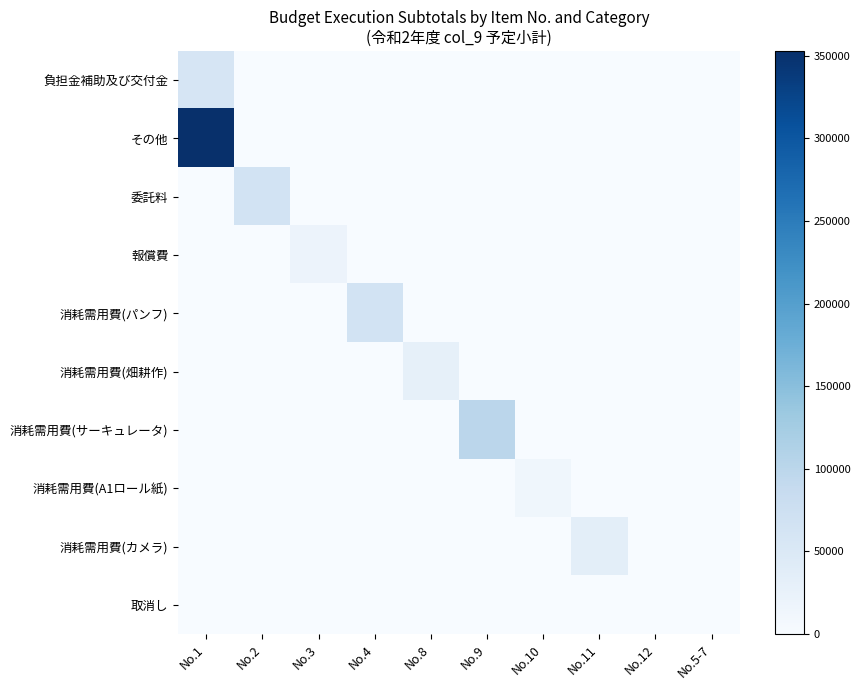

Reading left to right, extract all data points from this chart.

負担金補助及び交付金: No.1=59080	No.2=0	No.3=0	No.4=0	No.8=0	No.9=0	No.10=0	No.11=0	No.12=0	No.5-7=0
その他: No.1=352900	No.2=0	No.3=0	No.4=0	No.8=0	No.9=0	No.10=0	No.11=0	No.12=0	No.5-7=0
委託料: No.1=0	No.2=65000	No.3=0	No.4=0	No.8=0	No.9=0	No.10=0	No.11=0	No.12=0	No.5-7=0
報償費: No.1=0	No.2=0	No.3=20000	No.4=0	No.8=0	No.9=0	No.10=0	No.11=0	No.12=0	No.5-7=0
消耗需用費(パンフ): No.1=0	No.2=0	No.3=0	No.4=65000	No.8=0	No.9=0	No.10=0	No.11=0	No.12=0	No.5-7=0
消耗需用費(畑耕作): No.1=0	No.2=0	No.3=0	No.4=0	No.8=30000	No.9=0	No.10=0	No.11=0	No.12=0	No.5-7=0
消耗需用費(サーキュレータ): No.1=0	No.2=0	No.3=0	No.4=0	No.8=0	No.9=100000	No.10=0	No.11=0	No.12=0	No.5-7=0
消耗需用費(A1ロール紙): No.1=0	No.2=0	No.3=0	No.4=0	No.8=0	No.9=0	No.10=12600	No.11=0	No.12=0	No.5-7=0
消耗需用費(カメラ): No.1=0	No.2=0	No.3=0	No.4=0	No.8=0	No.9=0	No.10=0	No.11=35000	No.12=0	No.5-7=0
取消し: No.1=0	No.2=0	No.3=0	No.4=0	No.8=0	No.9=0	No.10=0	No.11=0	No.12=0	No.5-7=0